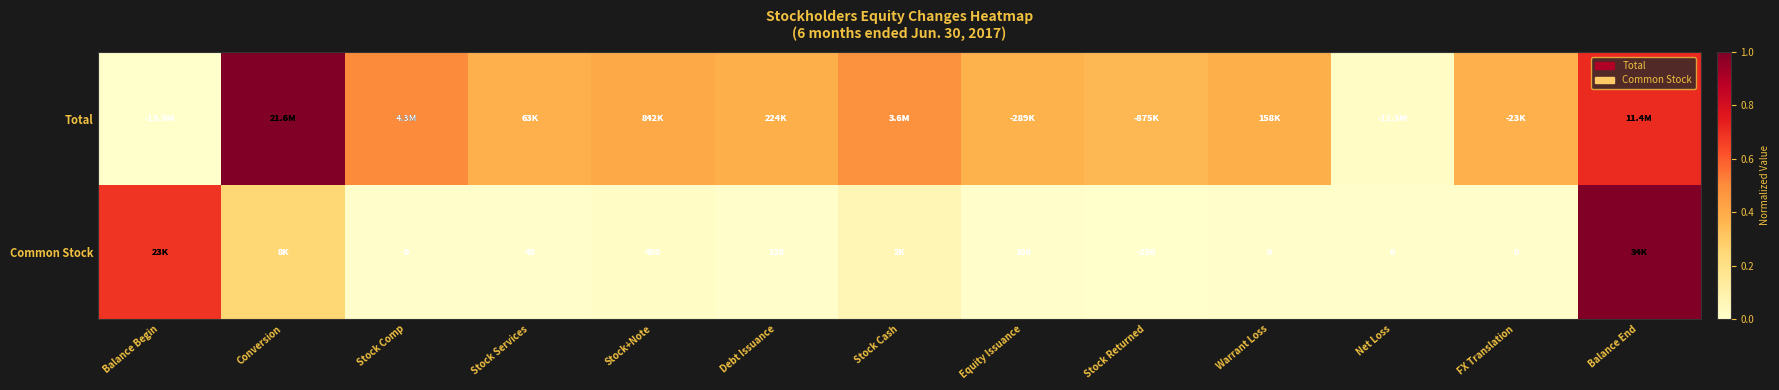

Rank the categories by Total value from highest to lowest.

Conversion, Balance End, Stock Comp, Stock Cash, Stock+Note, Debt Issuance, Warrant Loss, Stock Services, FX Translation, Equity Issuance, Stock Returned, Net Loss, Balance Begin